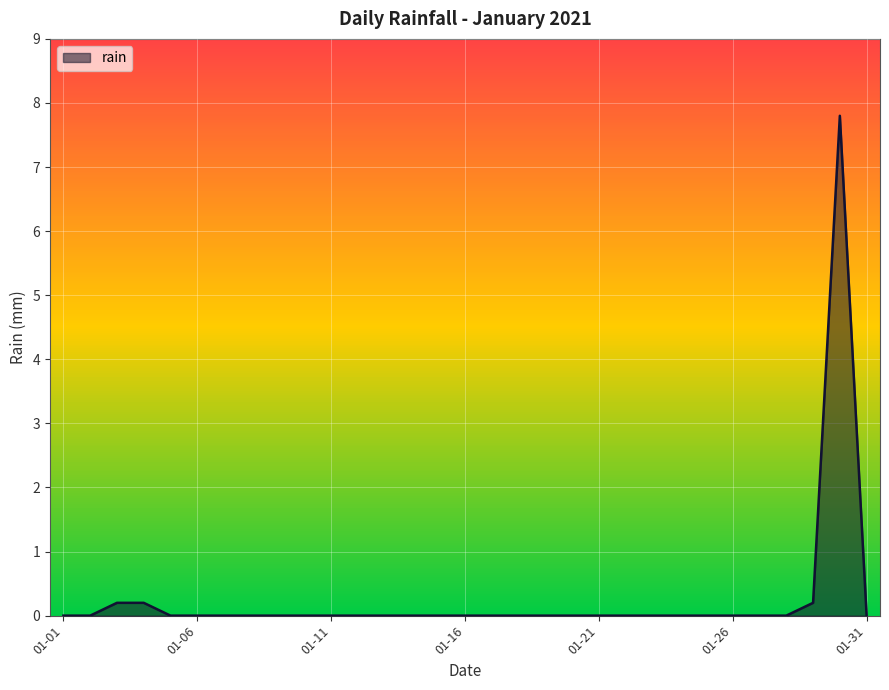

What is the greatest value displayed?

7.8